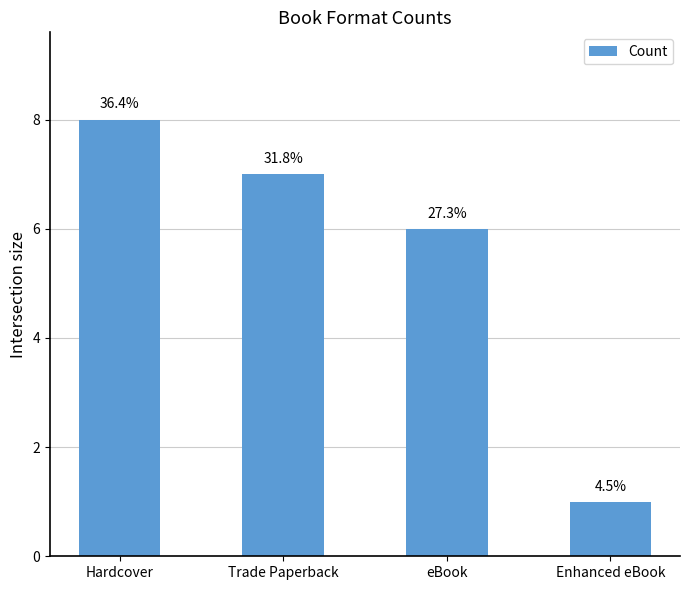

Does the chart contain any negative values?

No